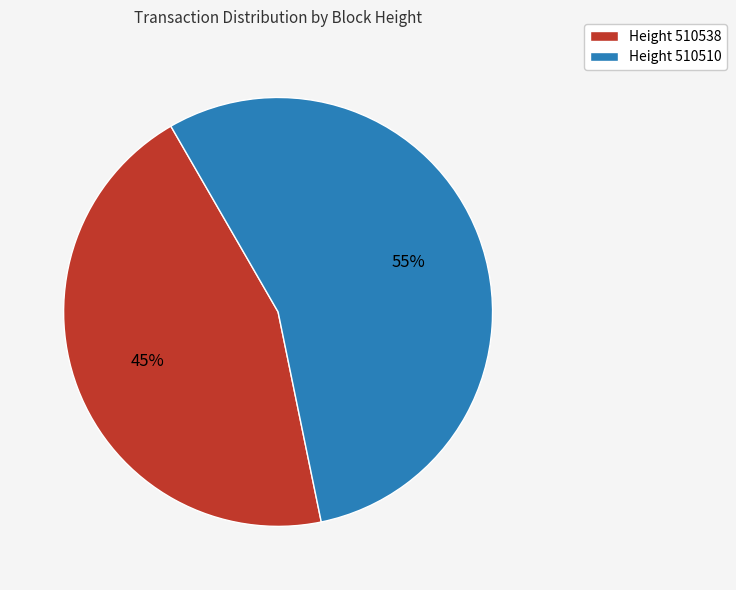

To the nearest percent, what is the combined percentage of Height 510510 and Height 510538?

100%